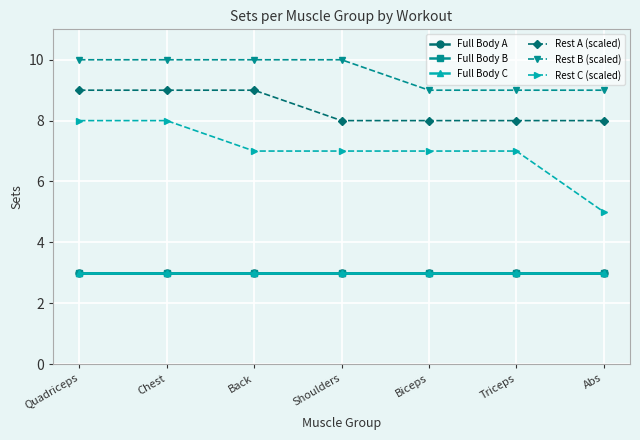

What is the difference between the highest and lowest values at Triceps?

6